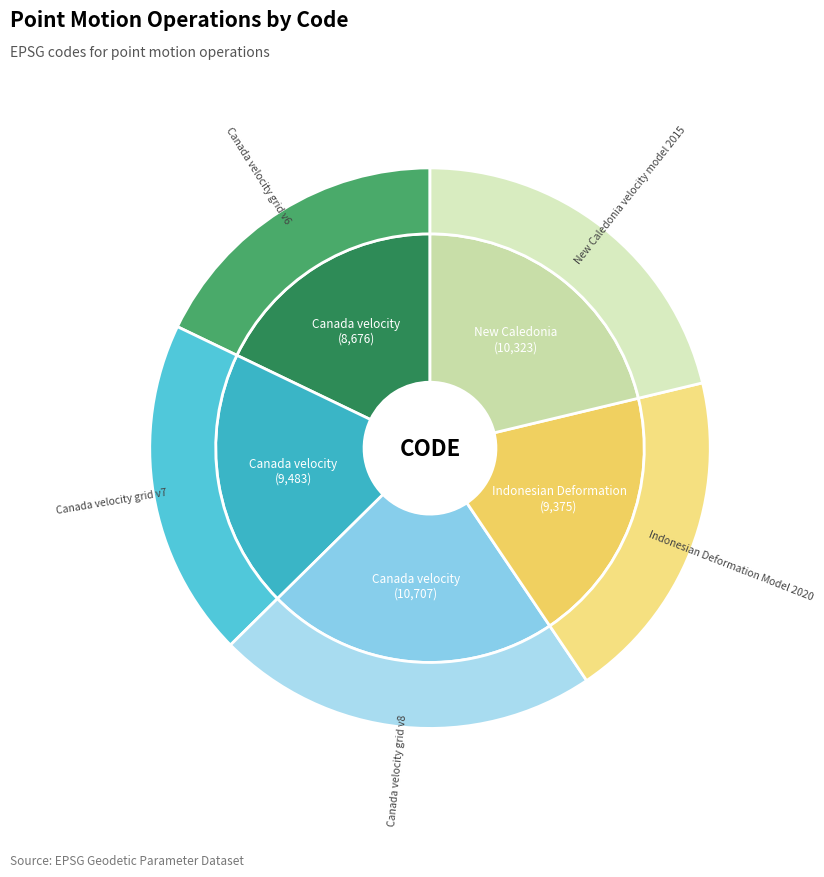

Count the number of slices in the pie.

5